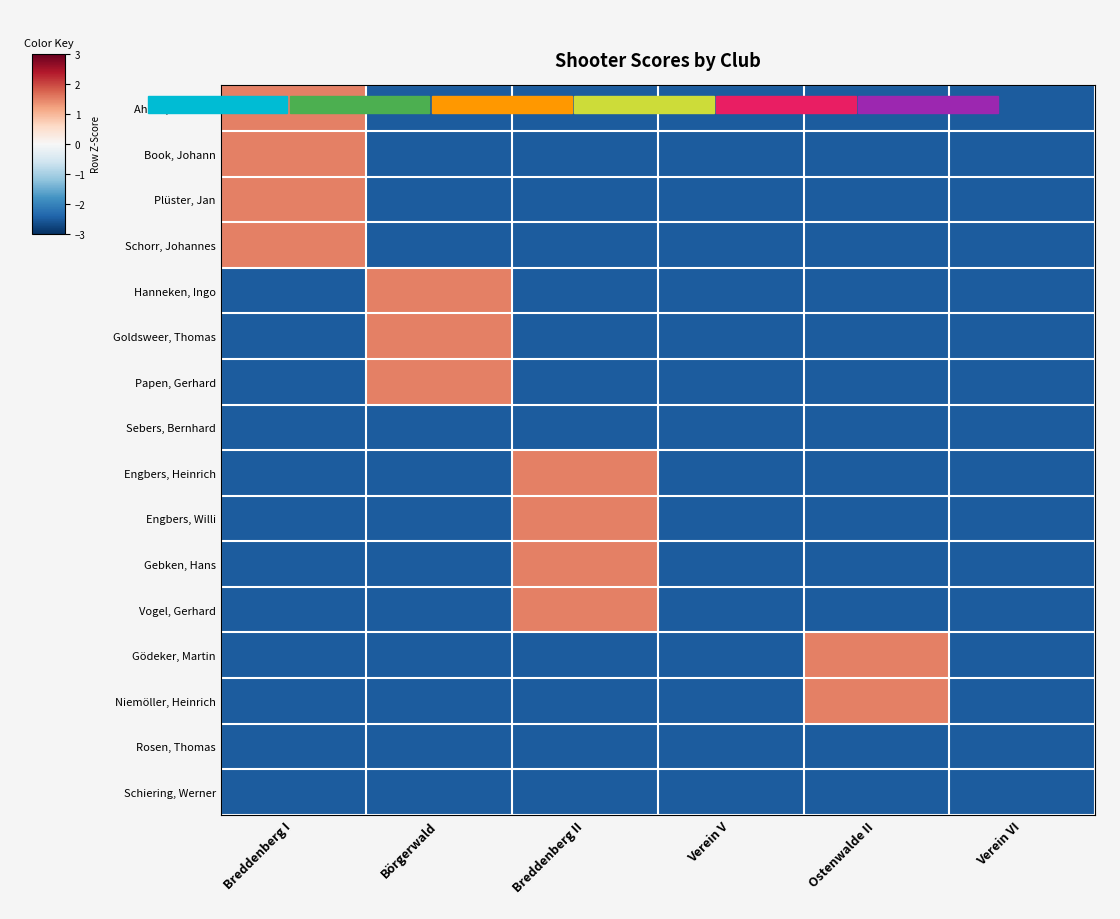

Which label corresponds to the largest value in the chart?

Breddenberg I